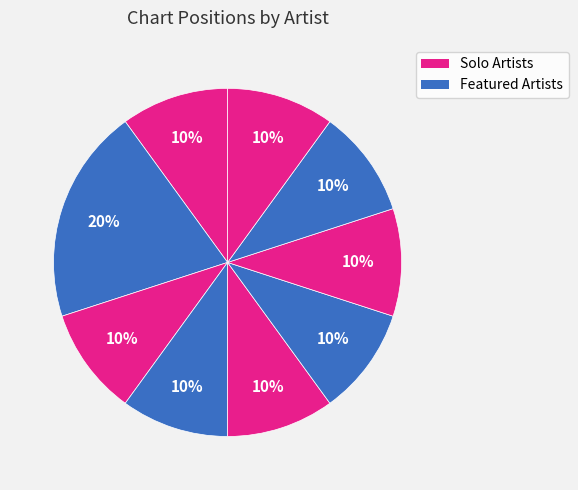

How many slices are in this pie chart?

9